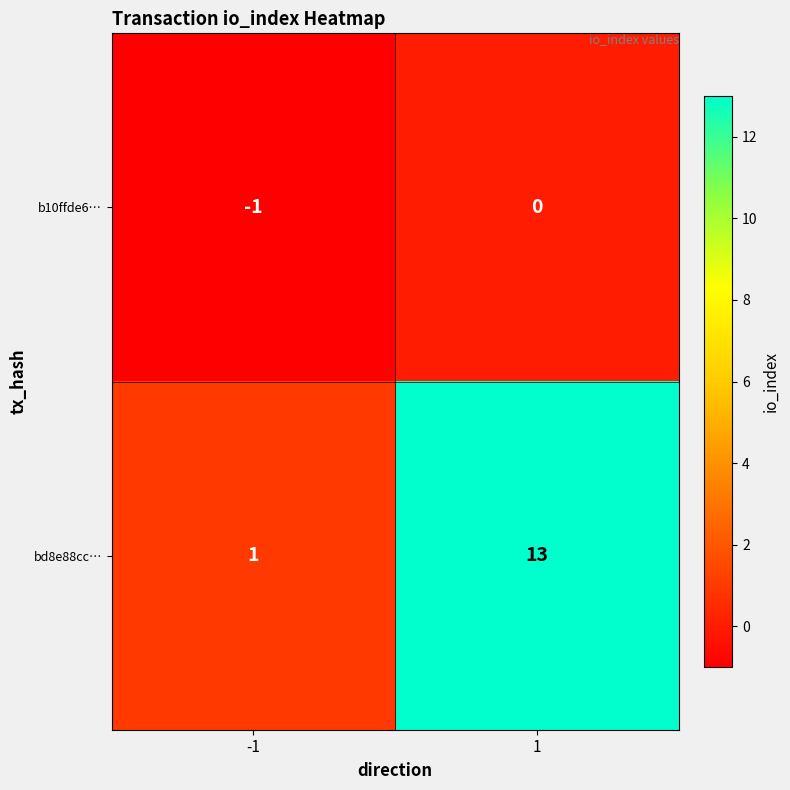

What is the maximum value shown in the chart?

13